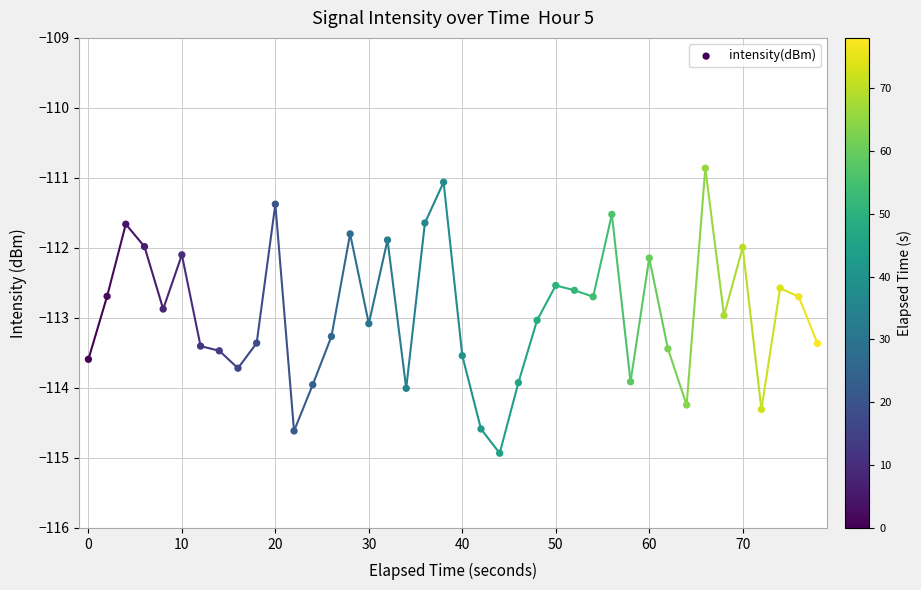

What is the range of X values (max minus min)?

78.0